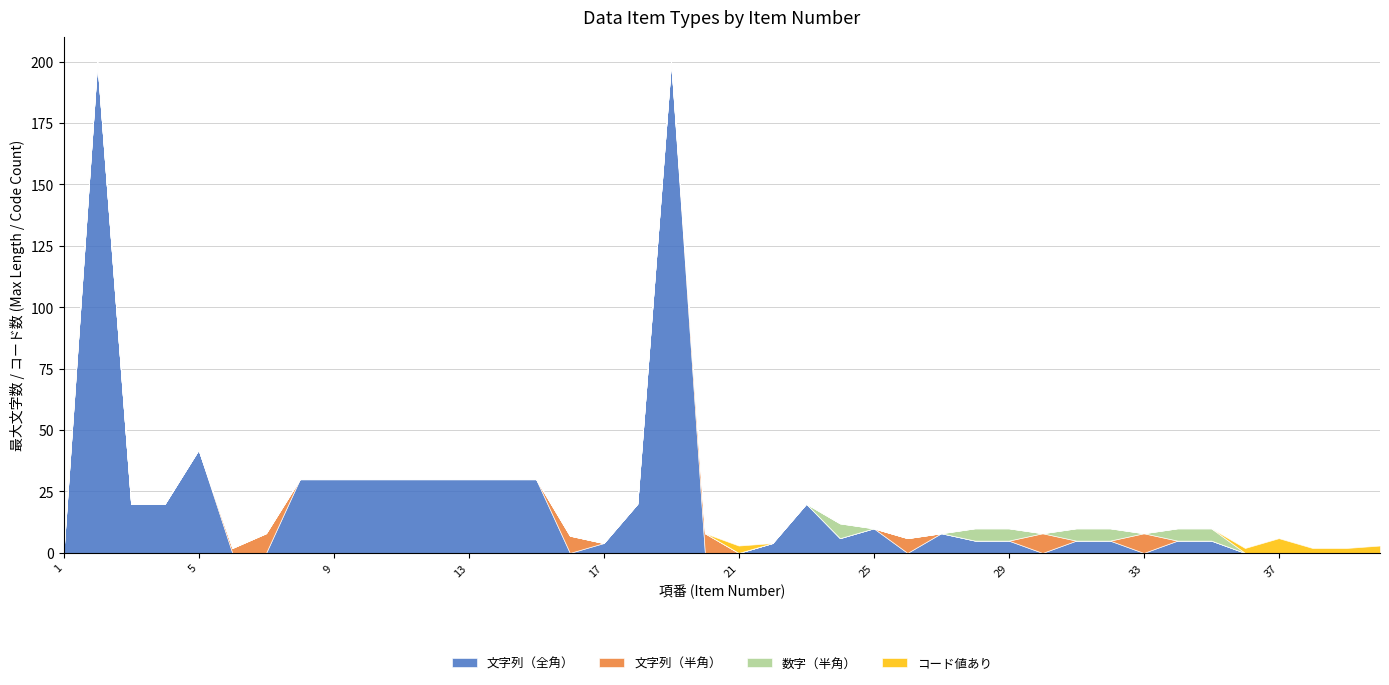

How many categories are shown in the chart?

40